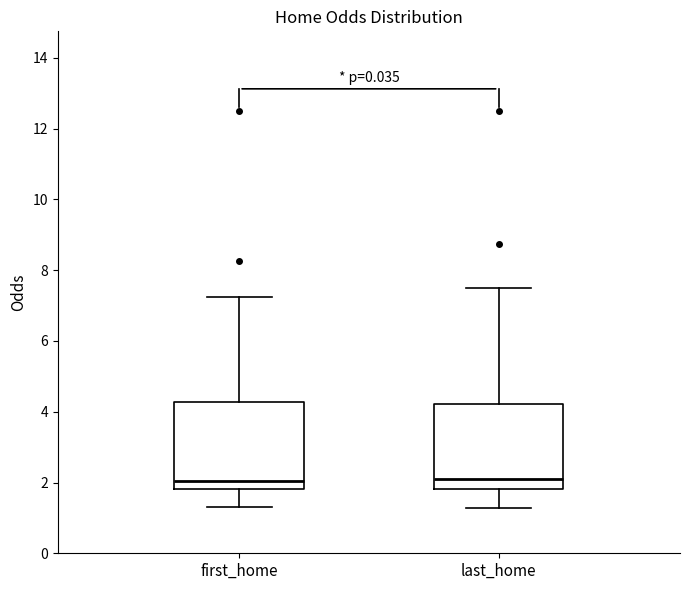

Reading left to right, read every box against the y-axis: the position of its median line, the range the box covers, and the ends of its whiskers. The values are not printed on the chart, so give them approximately, as read against the axis.

first_home: median 2.0, box 1.8 to 4.2, whiskers 1.4 to 7.2
last_home: median 2.0, box 1.8 to 4.2, whiskers 1.2 to 7.6